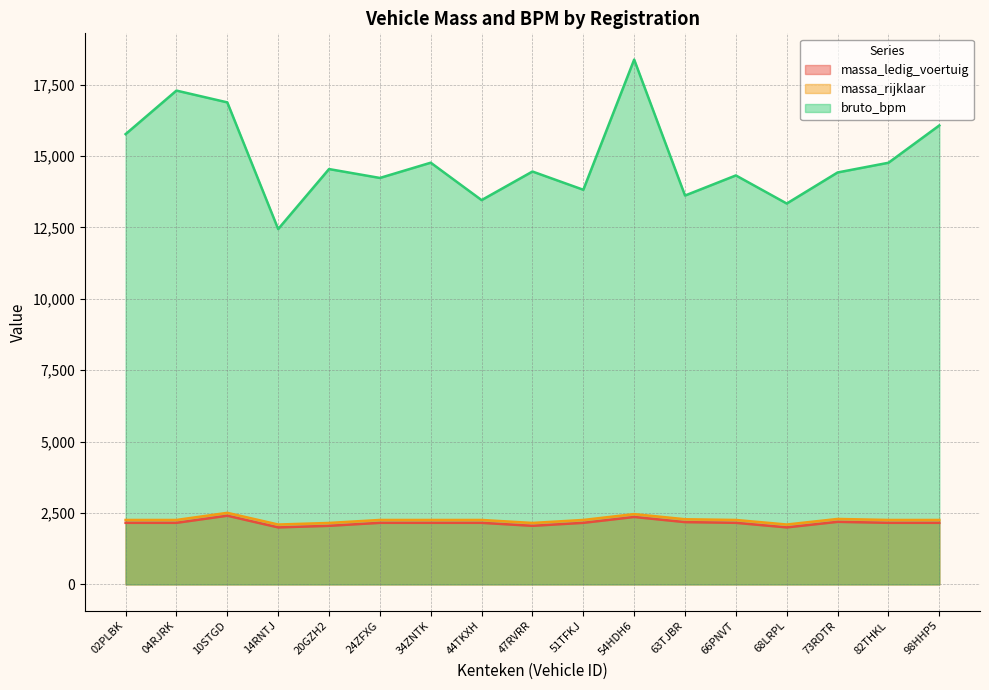

The massa_ledig_voertuig series shows 790 at 34ZNTK. True or false?

False